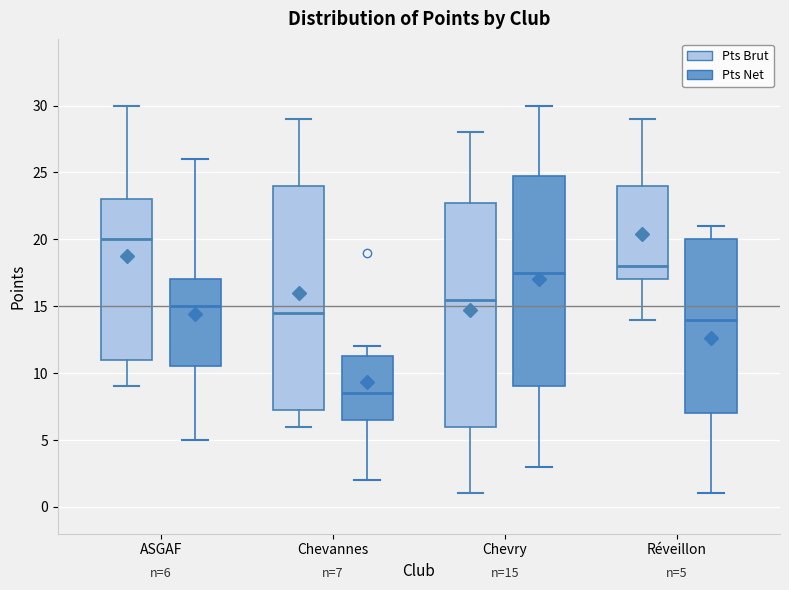

Which box has the highest median line?

ASGAF (Pts Brut)